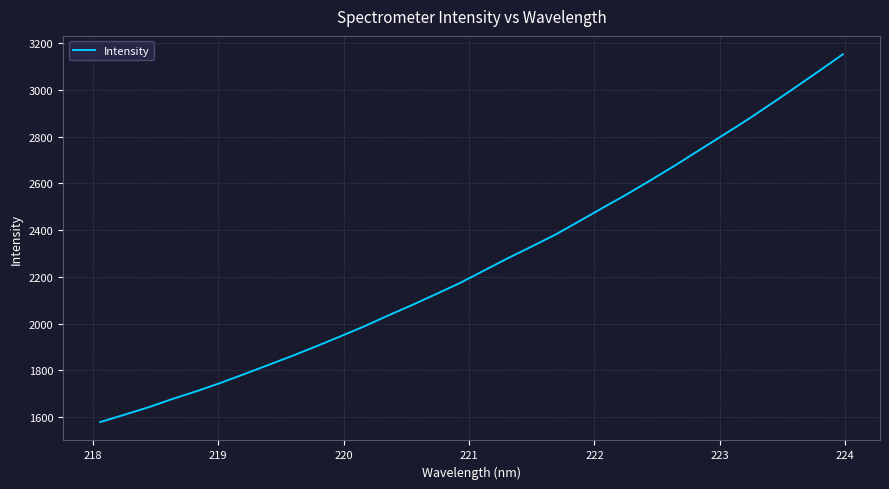

Reading left to right, list all the values displayed in this chart.

1578.7	1609.7	1641.5	1677.0	1710.1	1745.5	1783.7	1822.4	1861.6	1902.5	1944.9	1987.7	2034.3	2079.2	2126.1	2173.6	2226.6	2279.8	2330.0	2381.4	2439.3	2497.7	2555.1	2616.0	2678.0	2742.9	2807.3	2872.2	2940.7	3010.5	3081.2	3153.2